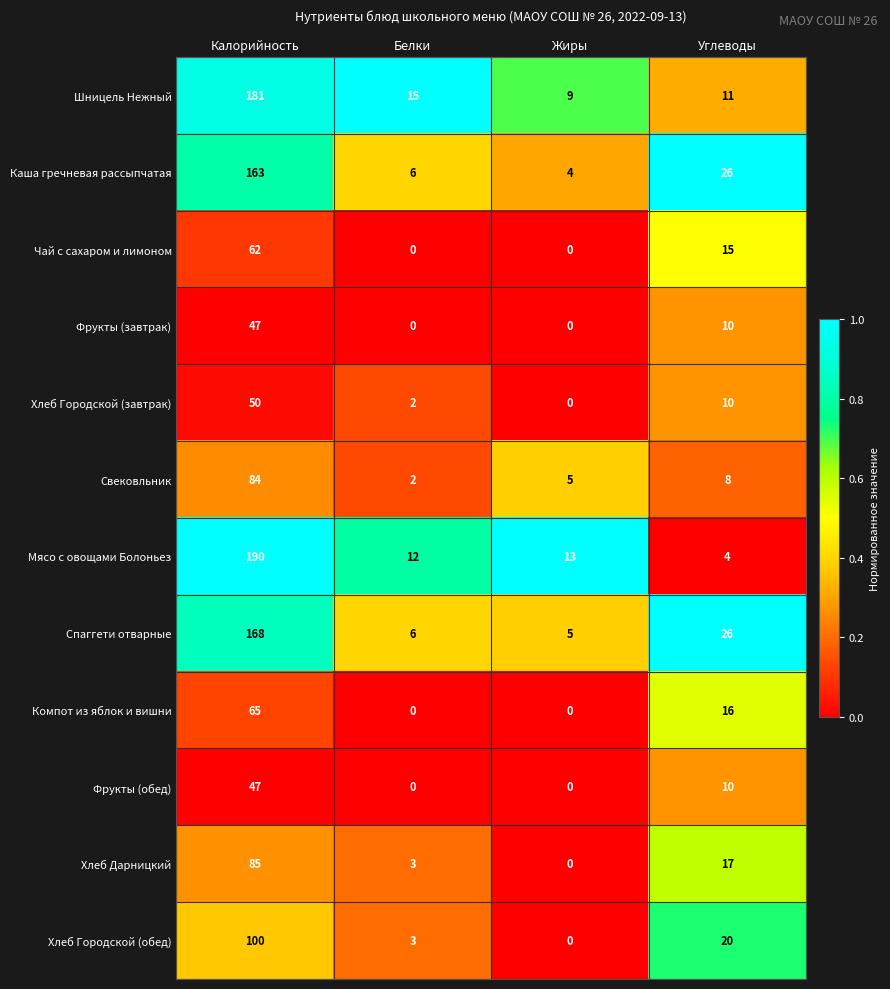

Which series has the widest spread of values?

Мясо с овощами Болоньез